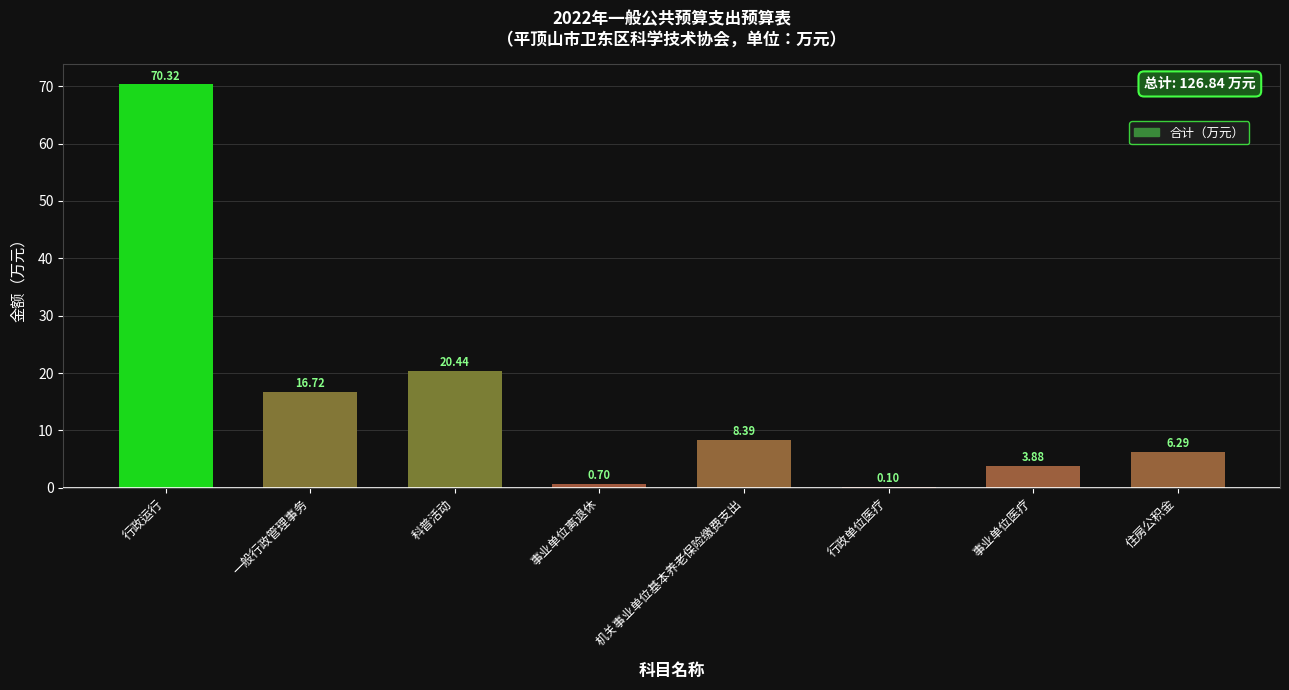

What is the sum of all values?

126.8